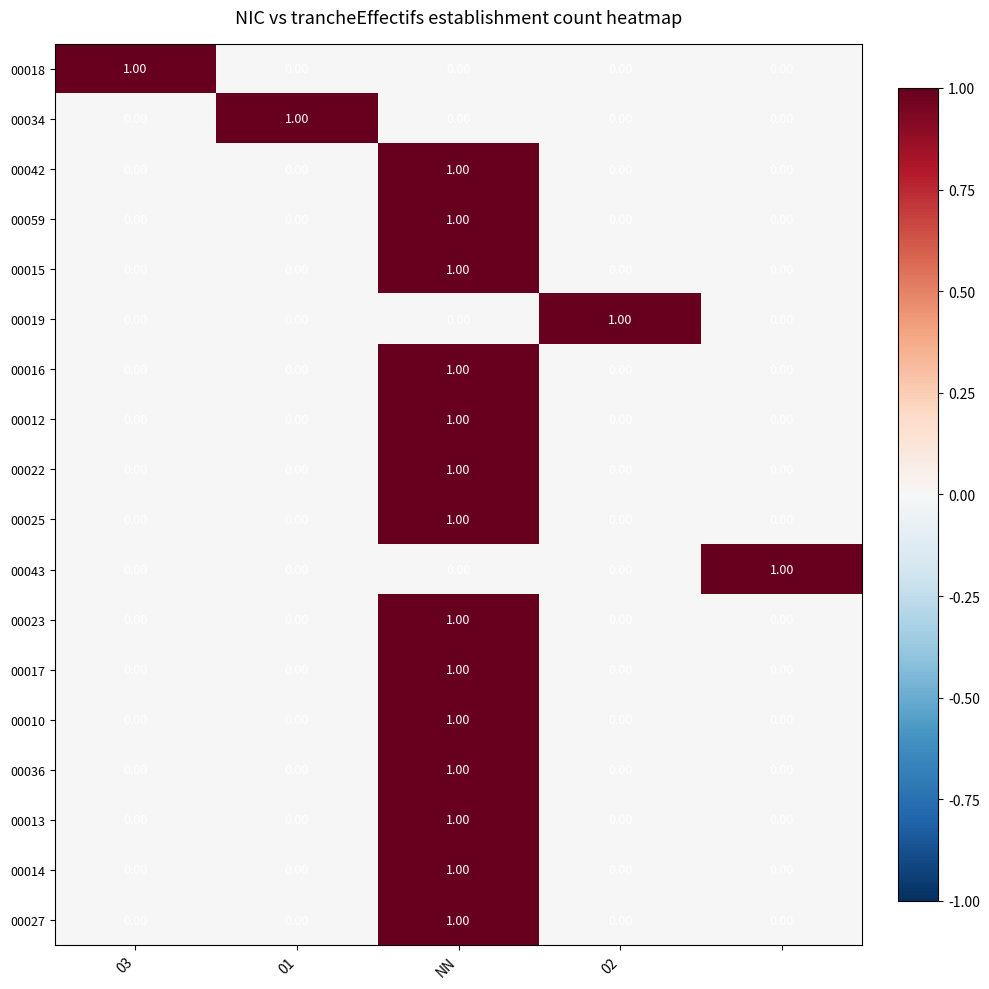

At how many categories does at least one series exceed 0?

5